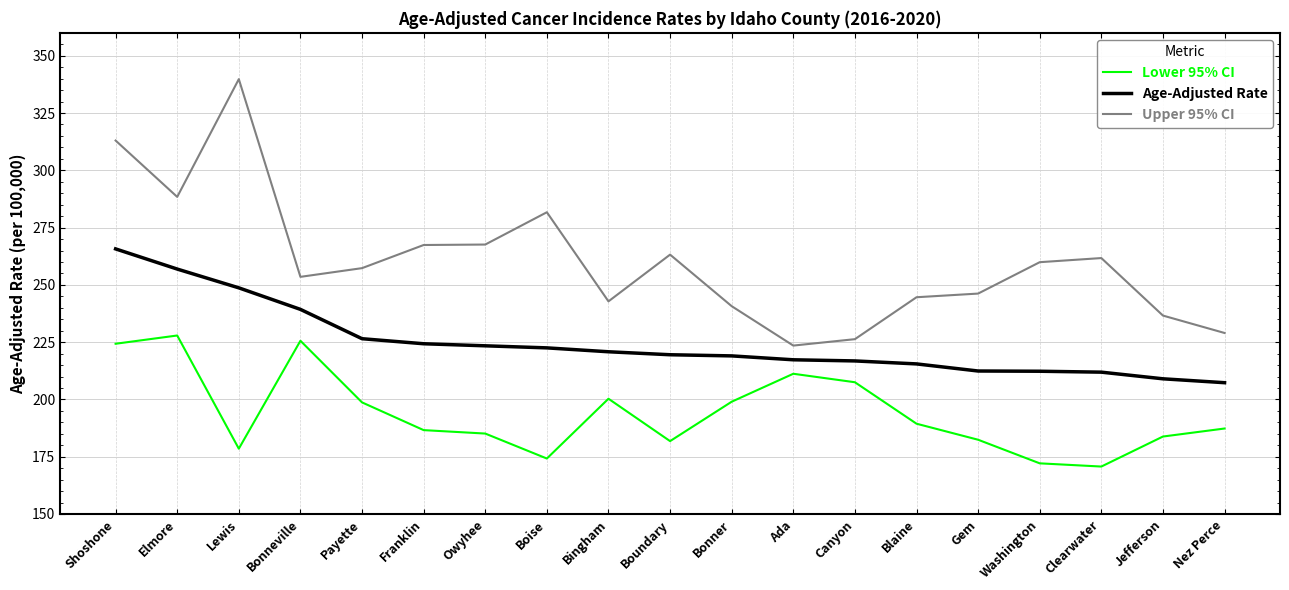

Which series has the widest spread of values?

Upper 95% CI